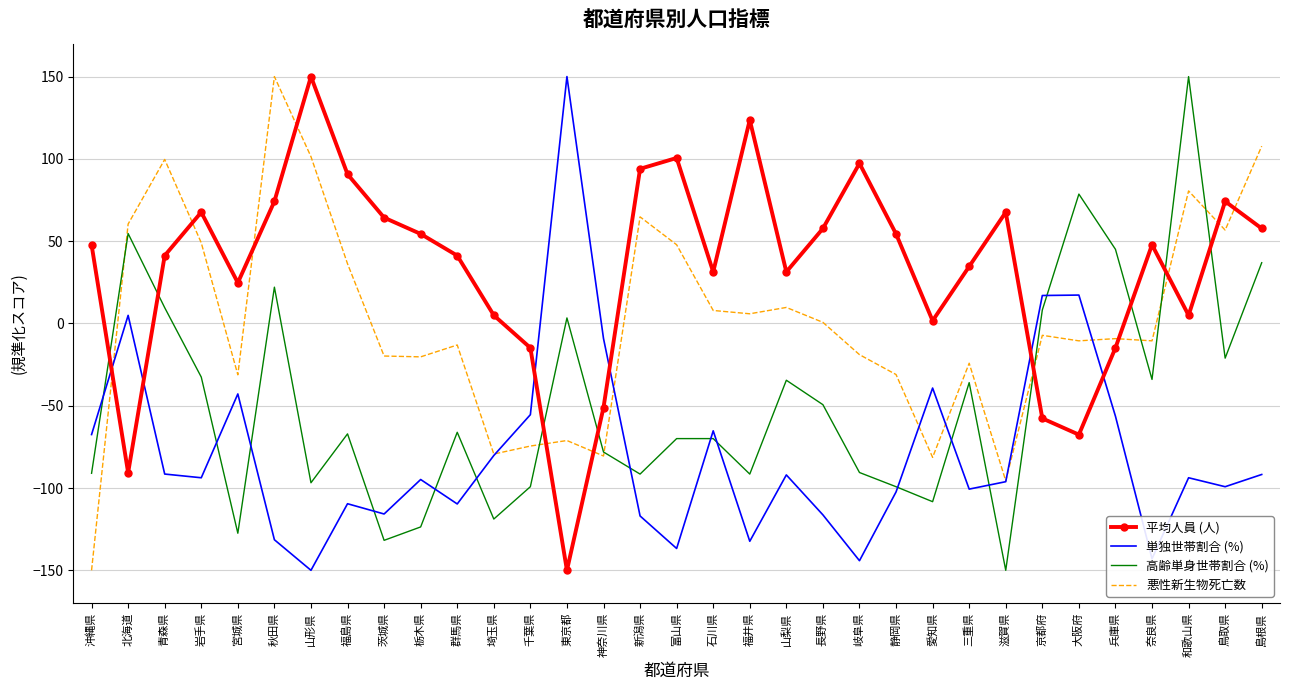

How many times do 高齢単身世帯割合 (%) and 悪性新生物死亡数 cross each other?

7